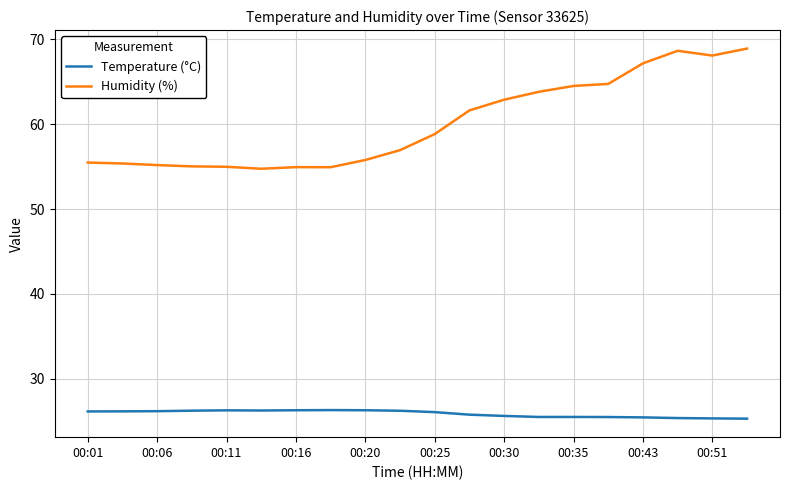

True or false: Temperature (°C) and Humidity (%) intersect in this chart.

False